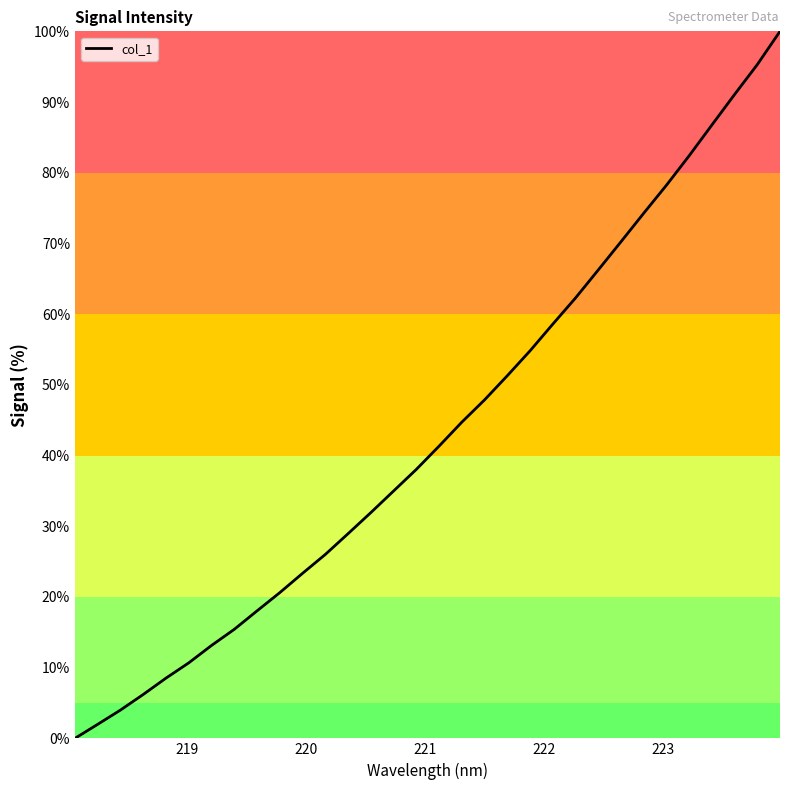

What is the difference between the maximum and minimum values?

100.0